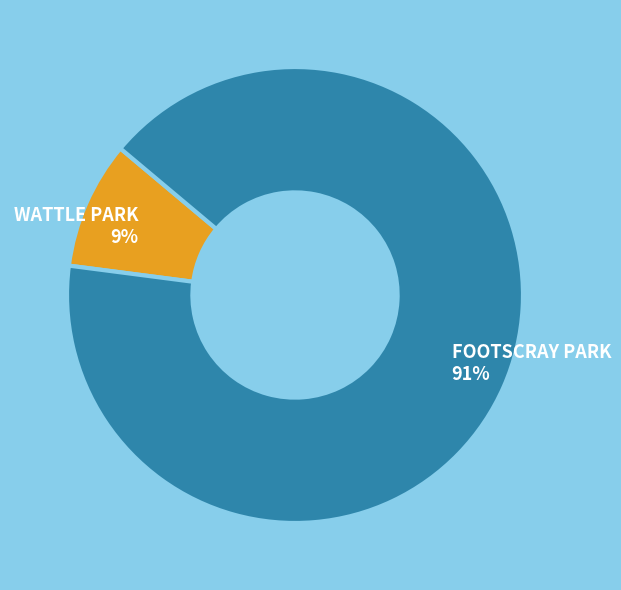

What is the ratio of the value at WATTLE PARK to the value at FOOTSCRAY PARK?

0.1